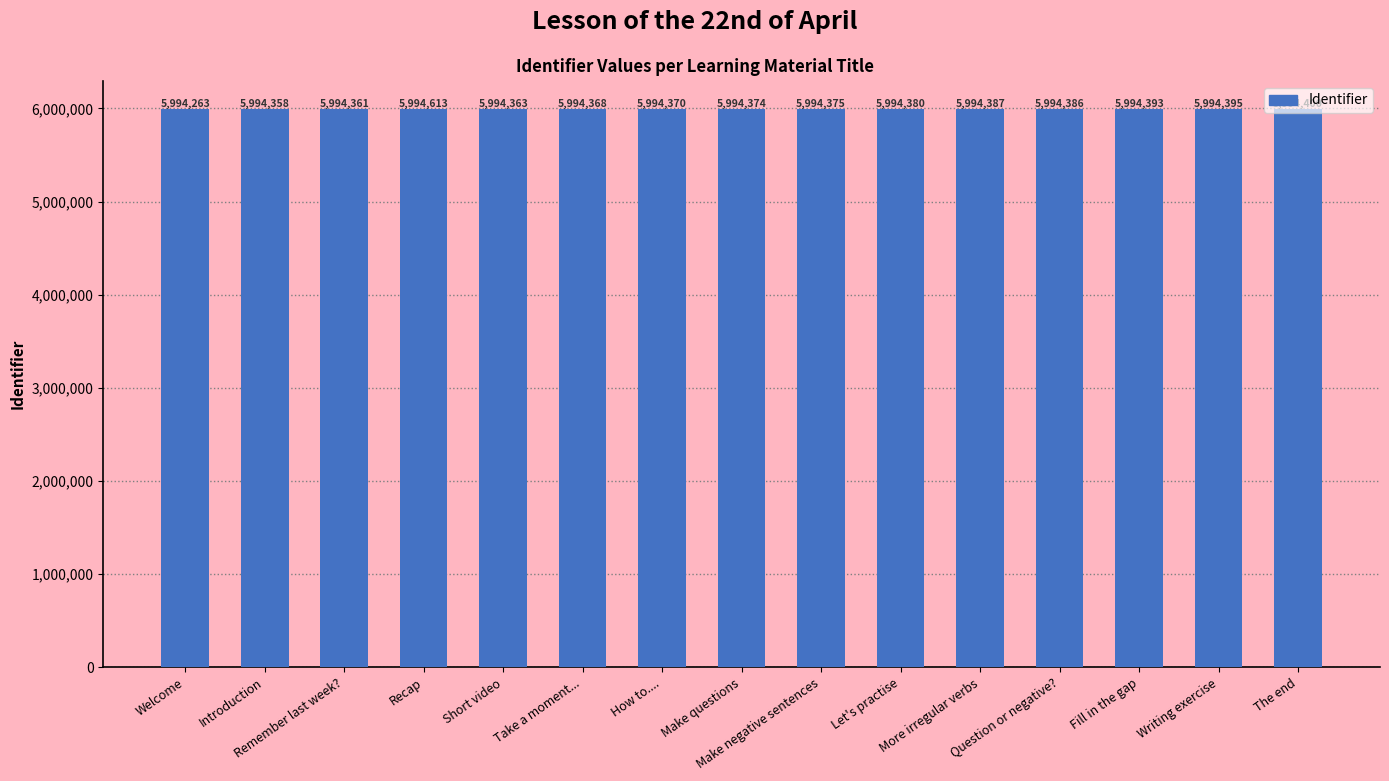

At which category does the chart reach its peak across all series?

Recap